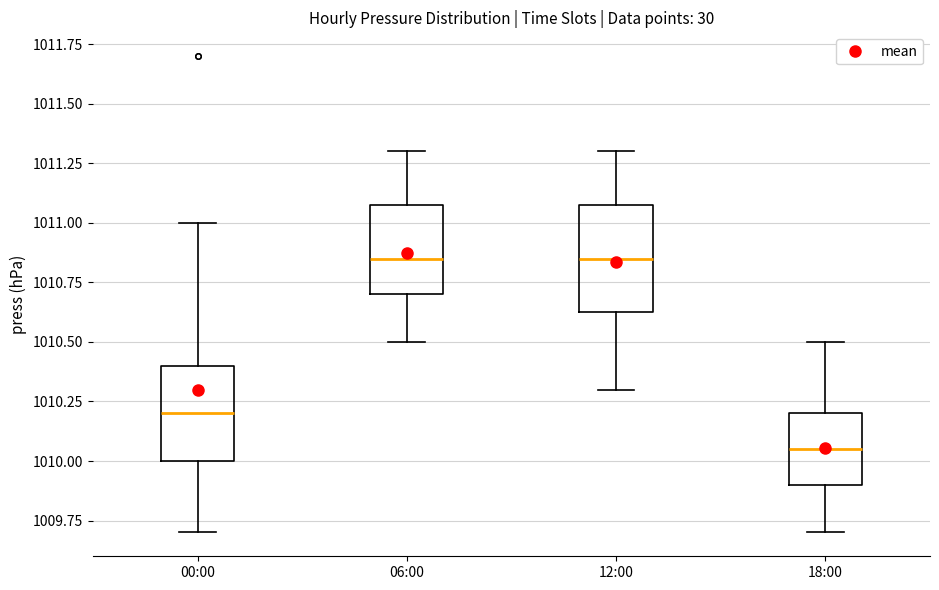

Reading left to right, transcribe this box plot: for each box, give where its median line is, the range the box spans, and where its two whiskers end, as read against the y-axis. The values are not printed on the chart, so give them approximately, as read against the axis.

00:00: median 1010.20, box 1010.00 to 1010.40, whiskers 1009.70 to 1011.00
06:00: median 1010.85, box 1010.70 to 1011.10, whiskers 1010.50 to 1011.30
12:00: median 1010.85, box 1010.65 to 1011.10, whiskers 1010.30 to 1011.30
18:00: median 1010.05, box 1009.90 to 1010.20, whiskers 1009.70 to 1010.50